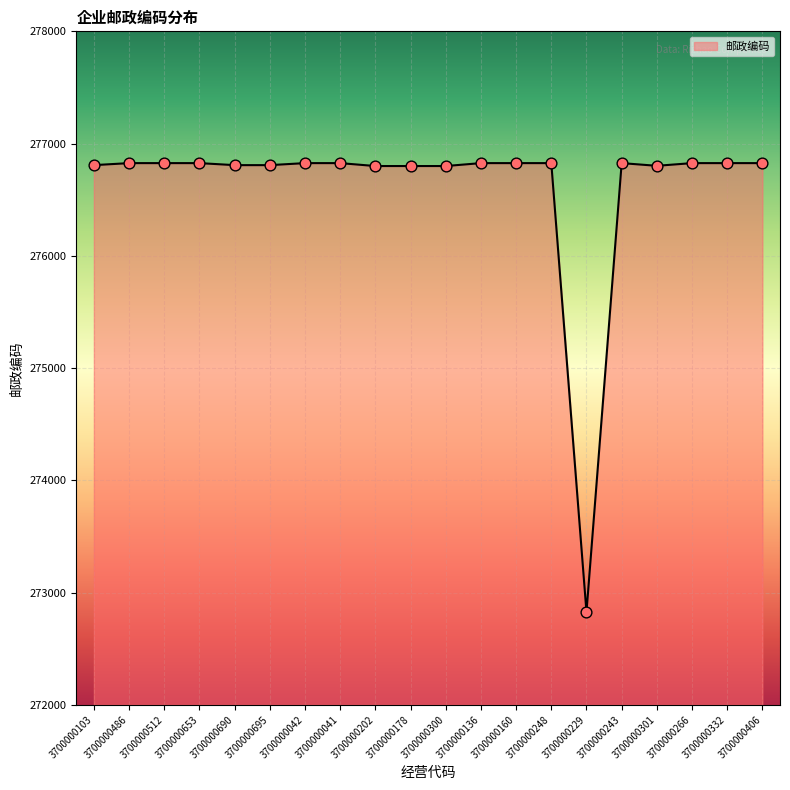

Approximately how many times larger is the value at 3700000041 compared to 3700000332?

1.0